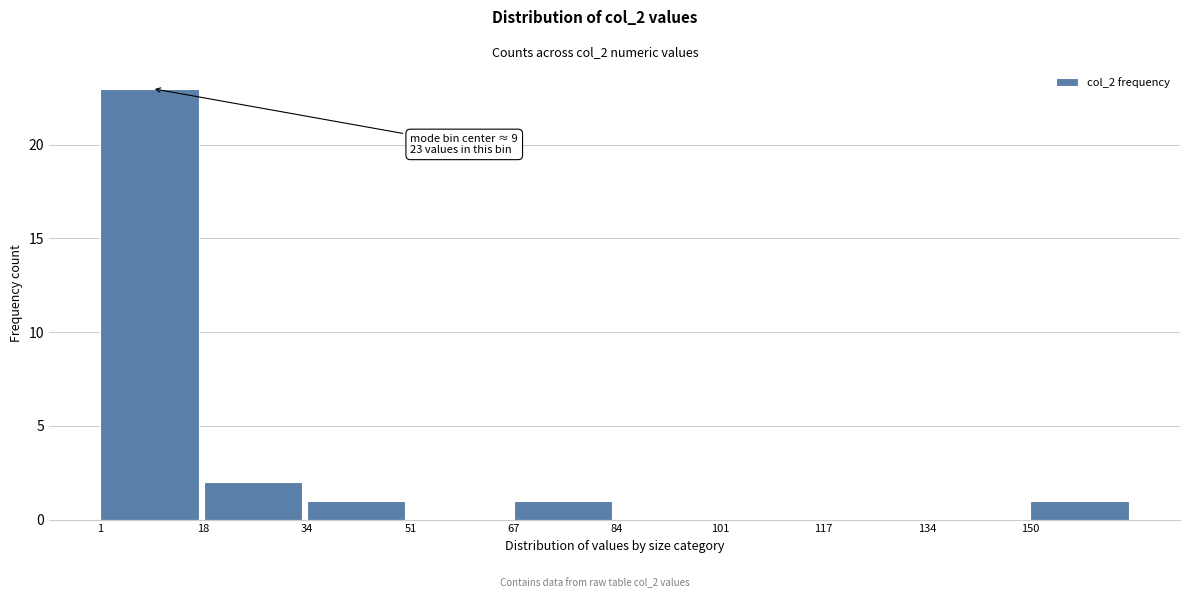

Over which range of the x-axis is the bar tallest?

1.0 to 17.6